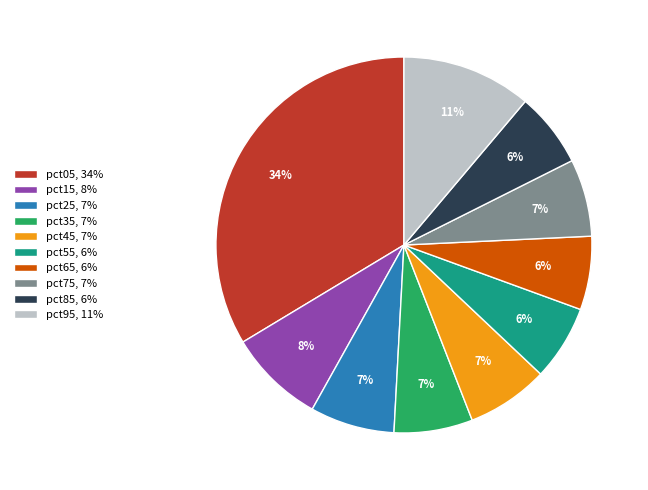

Which category has the biggest portion of the pie?

pct05